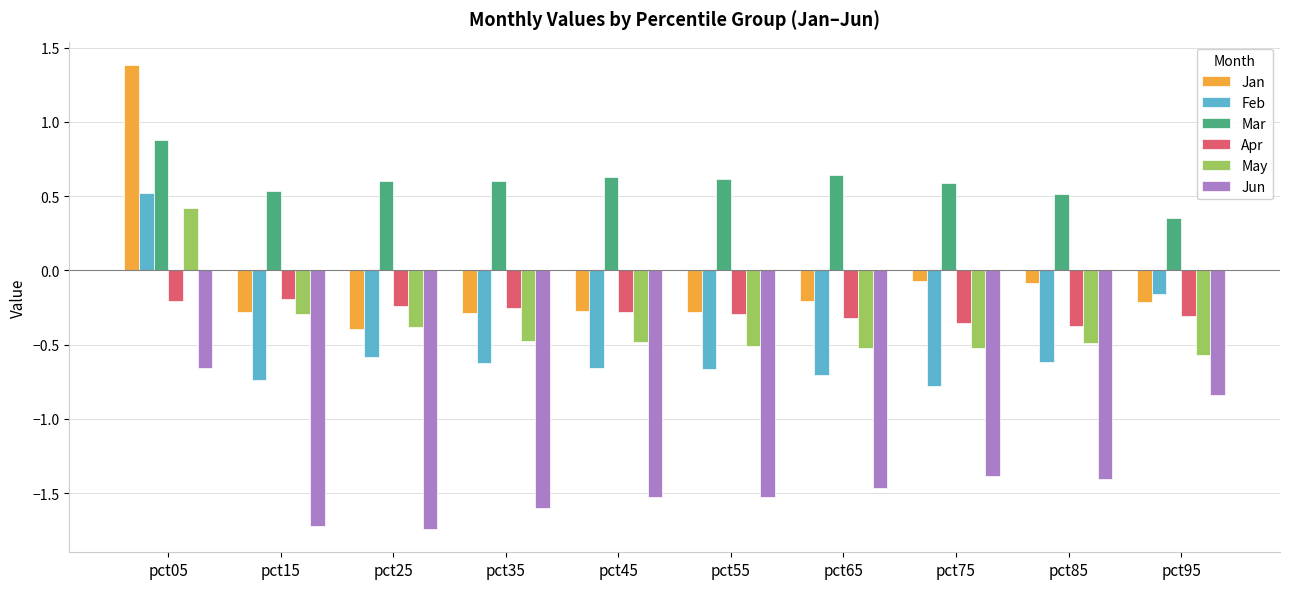

What value does the May series have at pct75?

-0.5